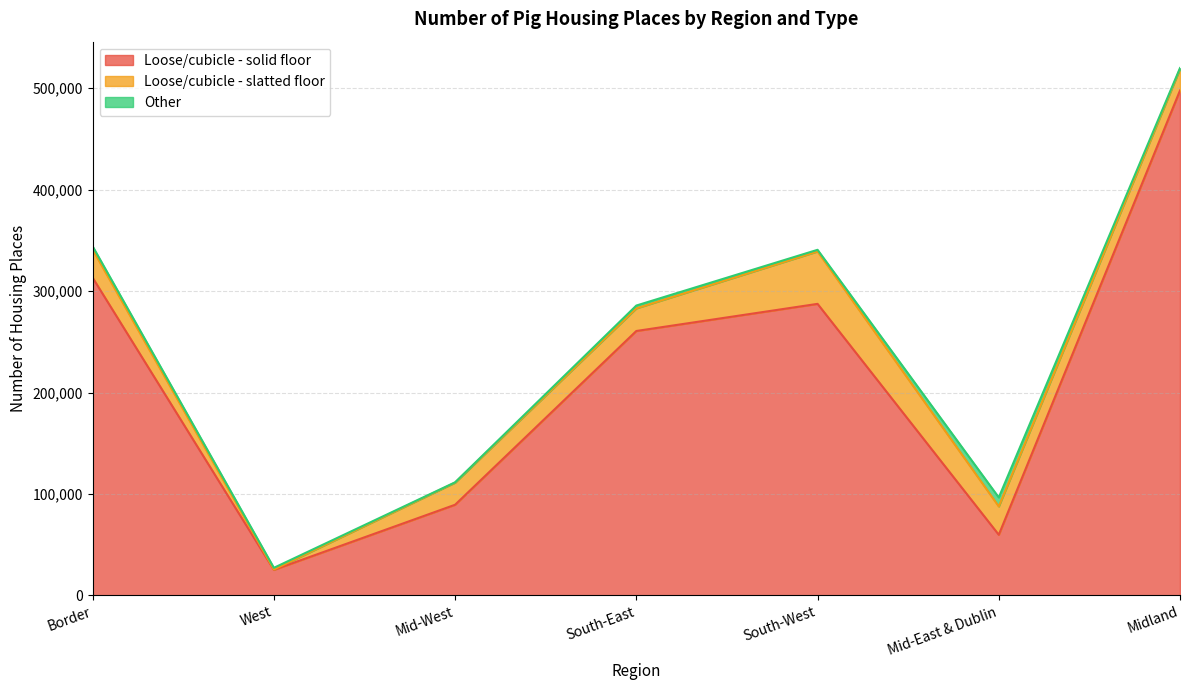

True or false: Loose/cubicle - solid floor and Other intersect in this chart.

False